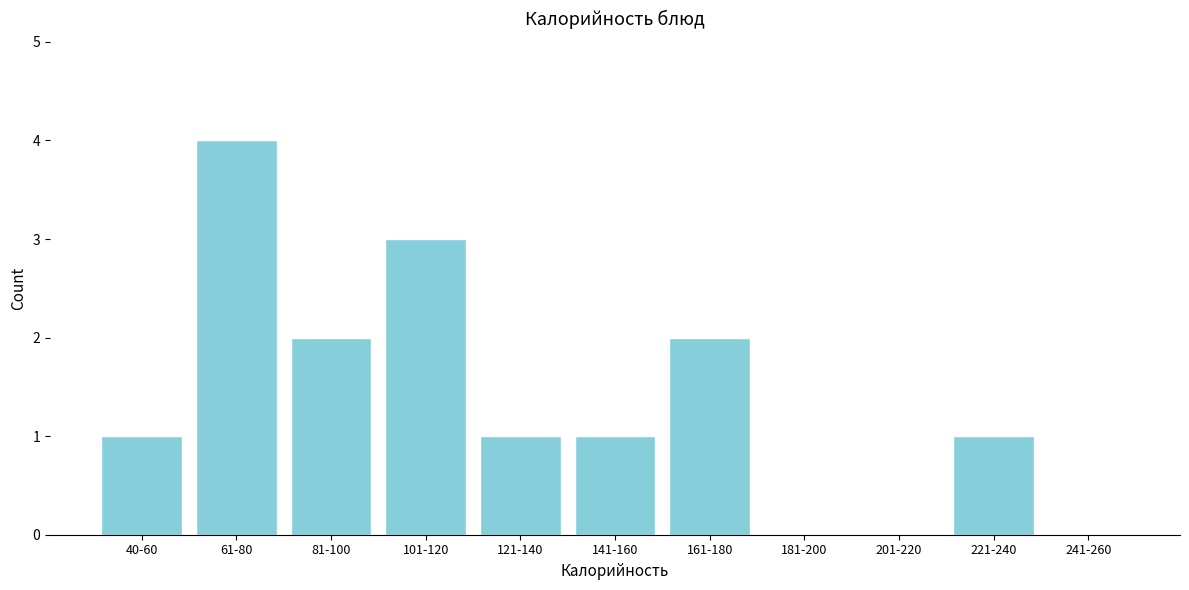

Reading right to left, what are all the values shown in this chart?

241-260=0	221-240=1	201-220=0	181-200=0	161-180=2	141-160=1	121-140=1	101-120=3	81-100=2	61-80=4	40-60=1